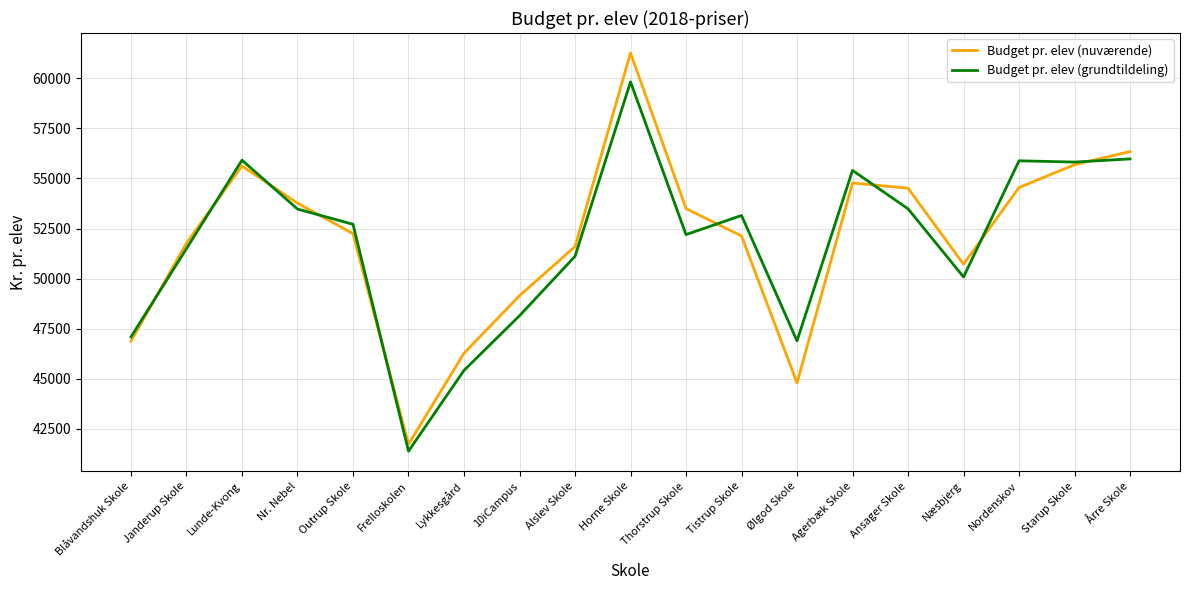

What is the total value across all series at Agerbæk Skole?

110175.4